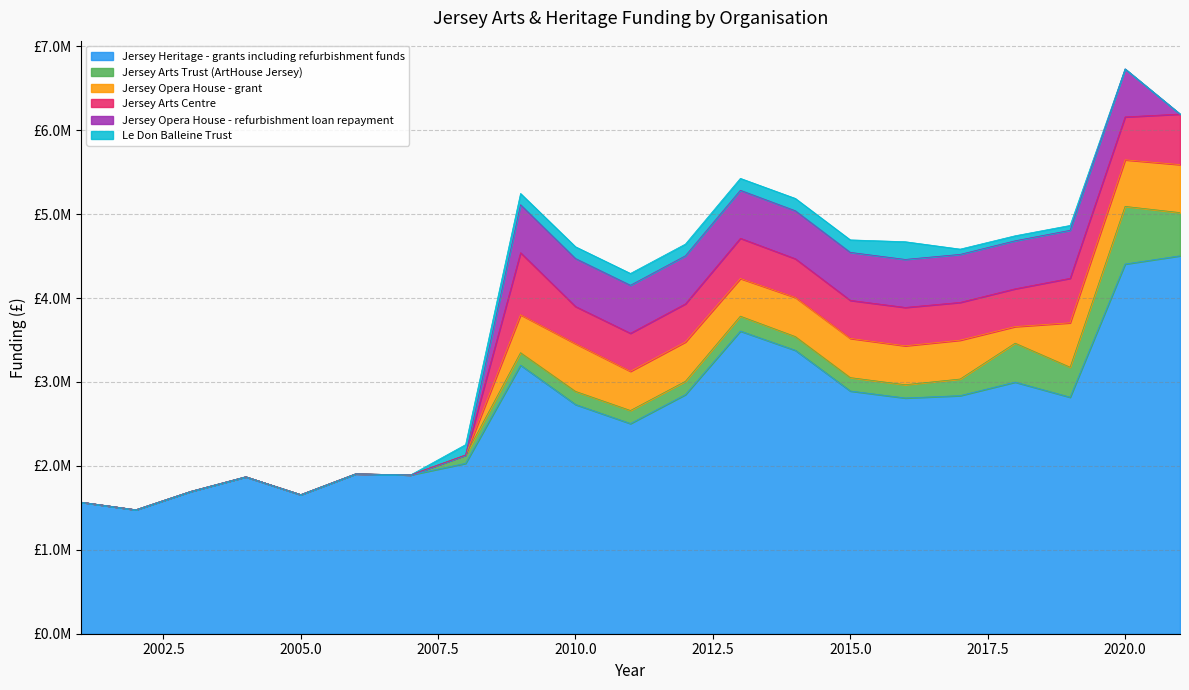

Which series has the largest range (max minus min)?

Jersey Heritage - grants including refurbishment funds